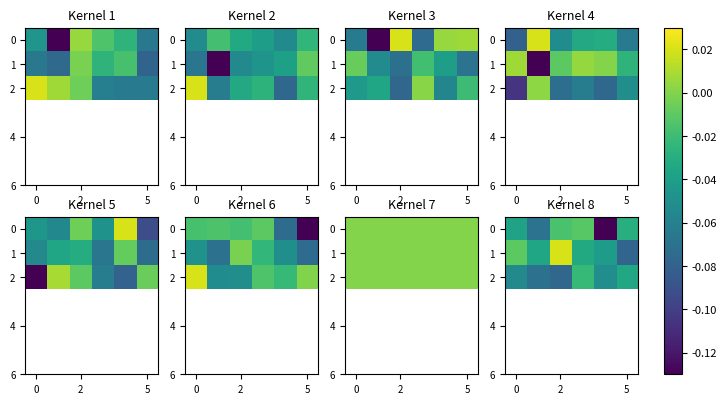

At which category does the chart reach its minimum across all series?

4